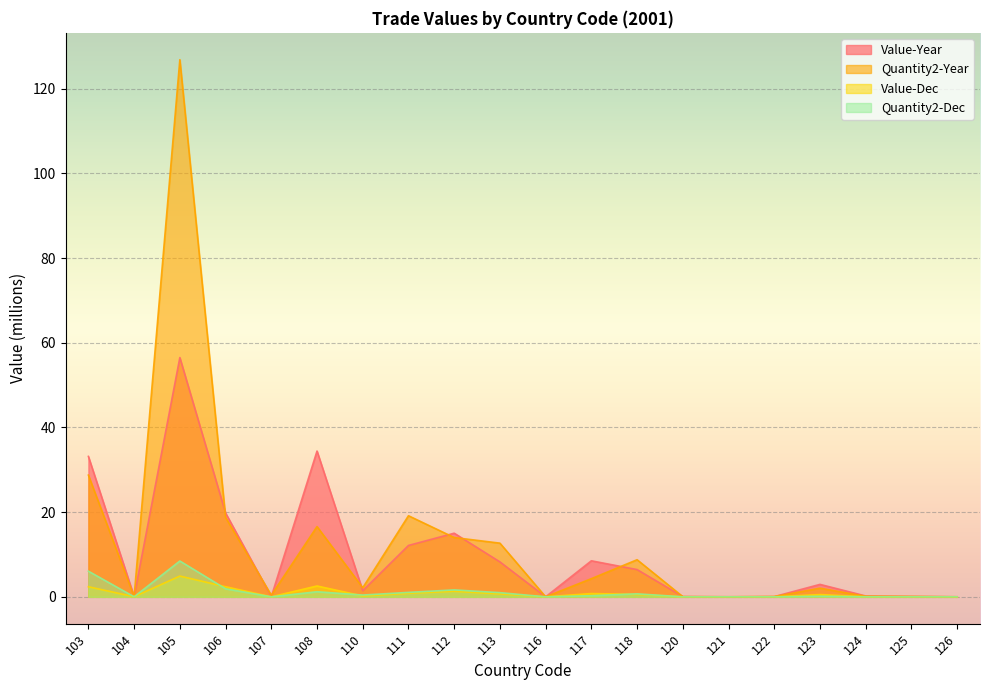

Which series has the largest total across all categories?

Quantity2-Year